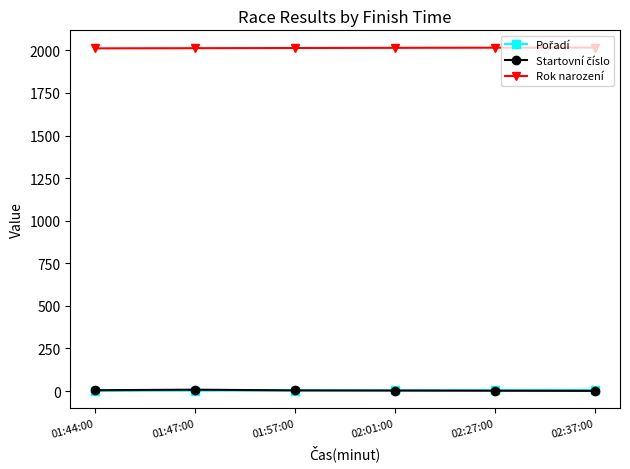

At how many categories does at least one series exceed 192?

6